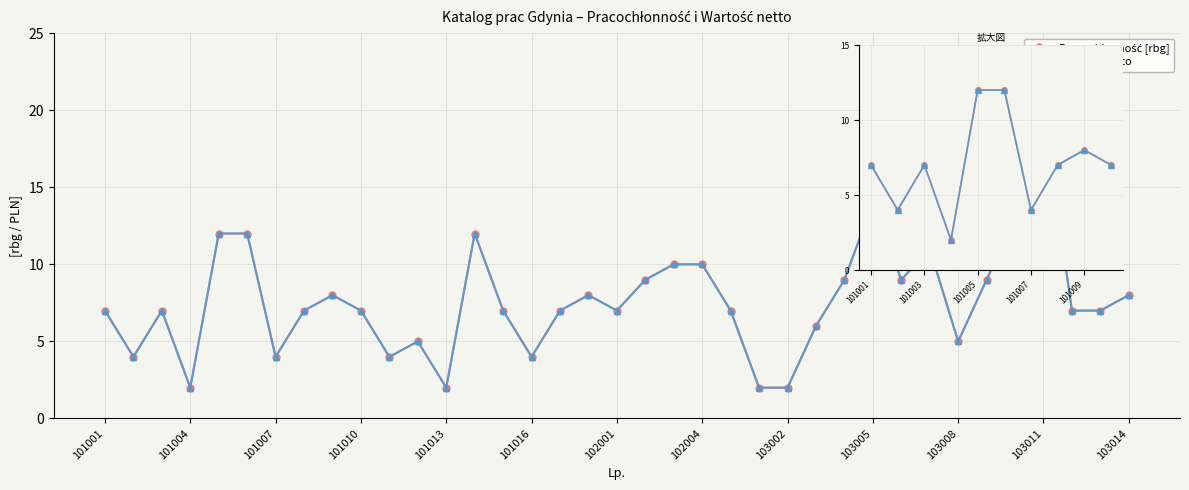

What are all the series names shown in the legend?

Pracochłonność [rbg], Wartość netto